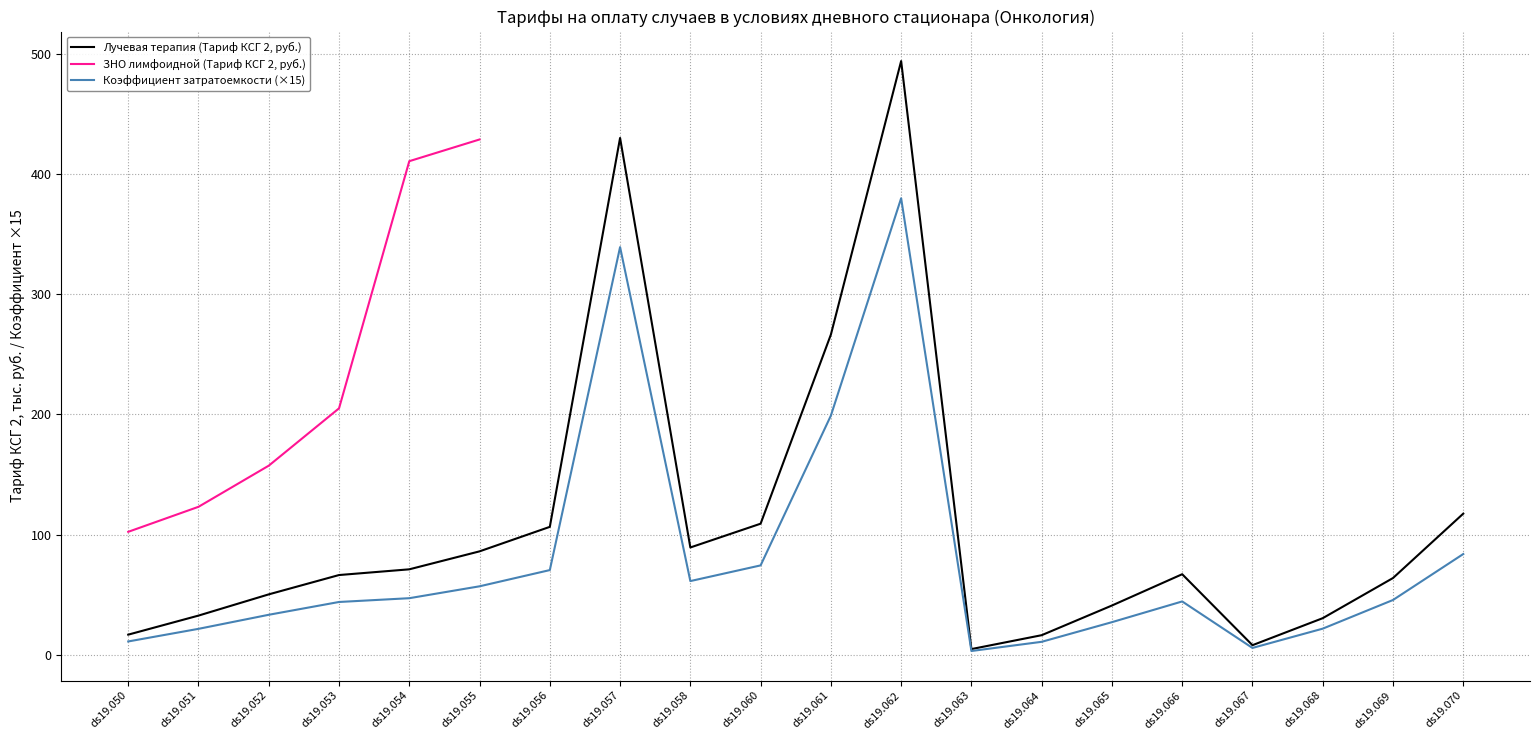

Rank the series by their maximum value, from highest to lowest.

Лучевая терапия (Тариф КСГ 2, руб.), ЗНО лимфоидной (Тариф КСГ 2, руб.), Коэффициент затратоемкости (×15)